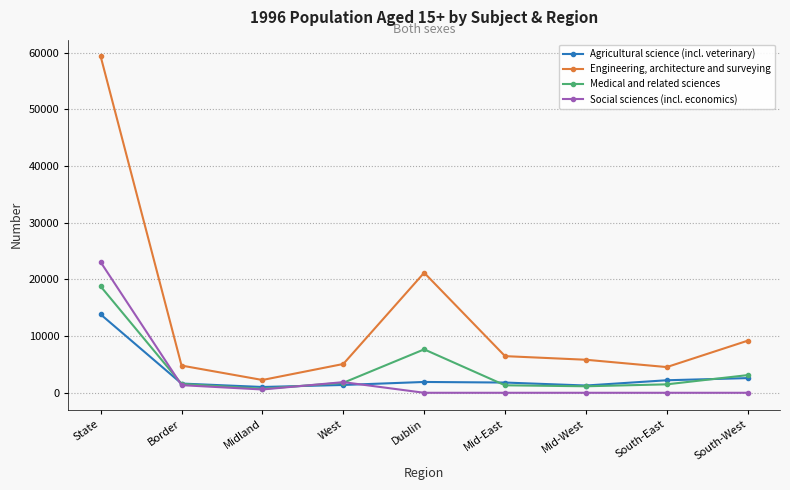

Rank the series by their maximum value, from highest to lowest.

Engineering, architecture and surveying, Social sciences (incl. economics), Medical and related sciences, Agricultural science (incl. veterinary)